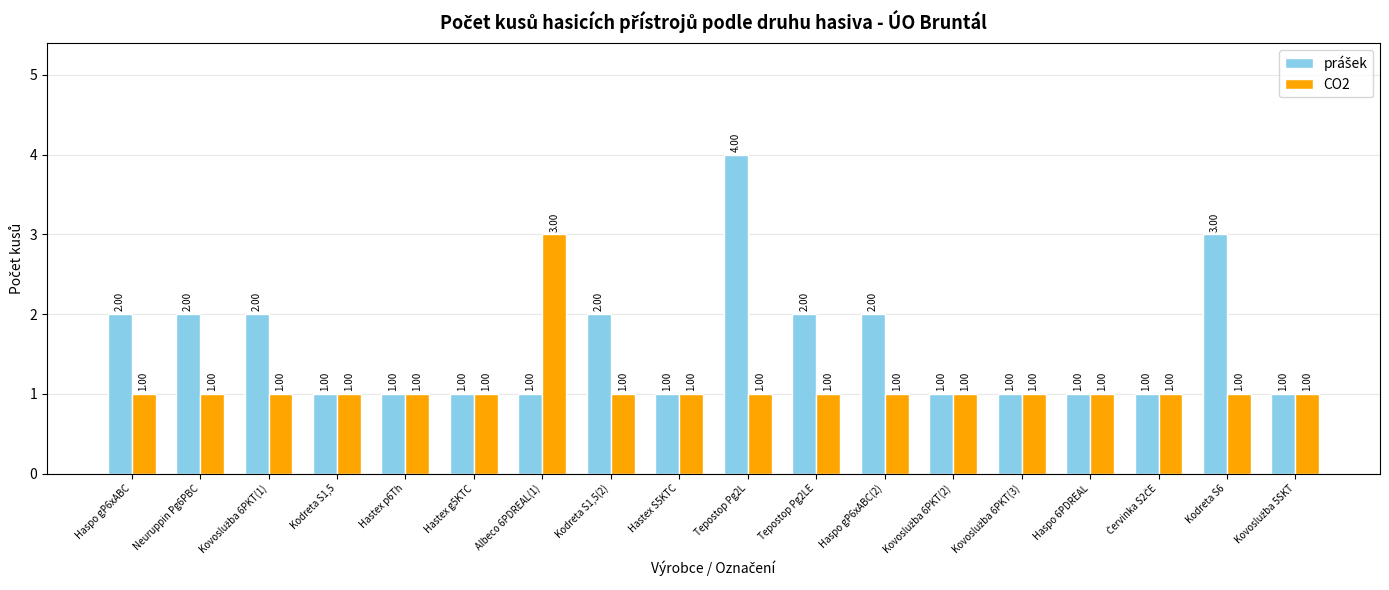

At which category is the sum across all series the highest?

Tepostop Pg2L